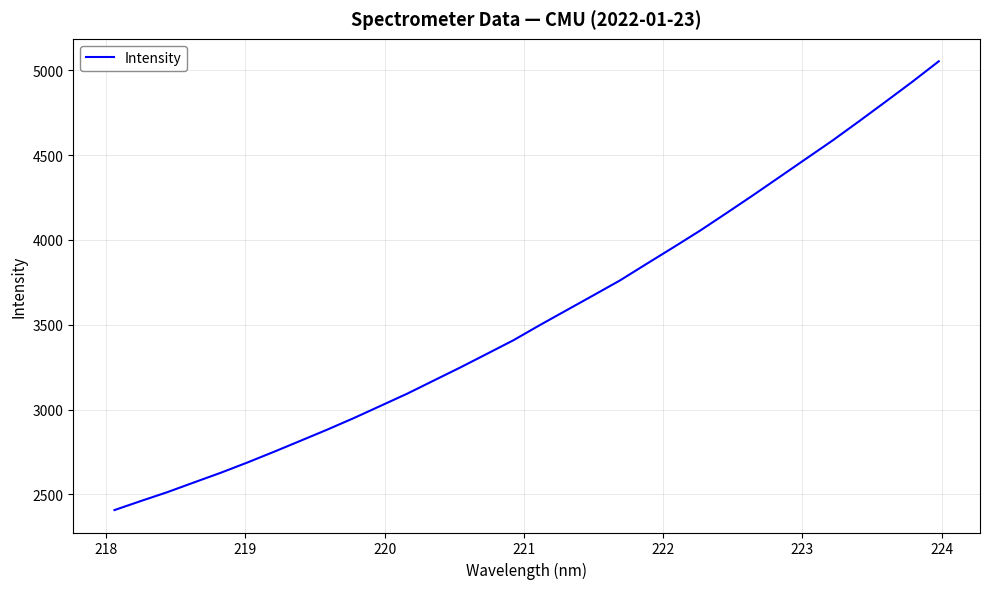

What is the minimum value shown in the chart?

2407.8